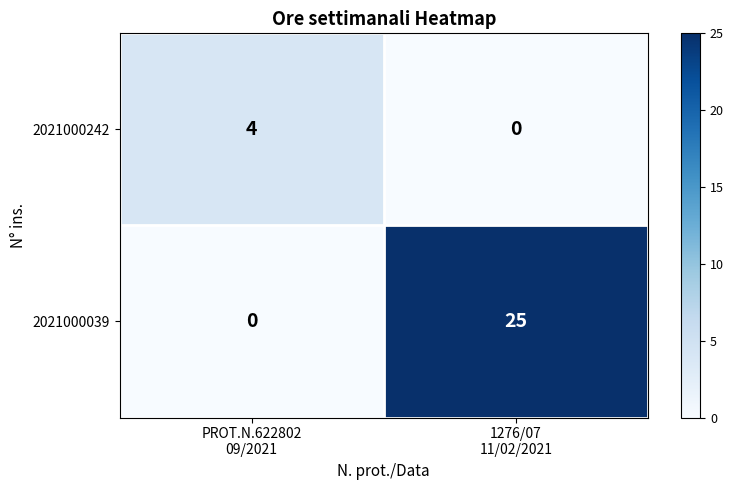

Reading right to left, list all the values displayed in this chart.

2021000242: 0	4
2021000039: 25	0